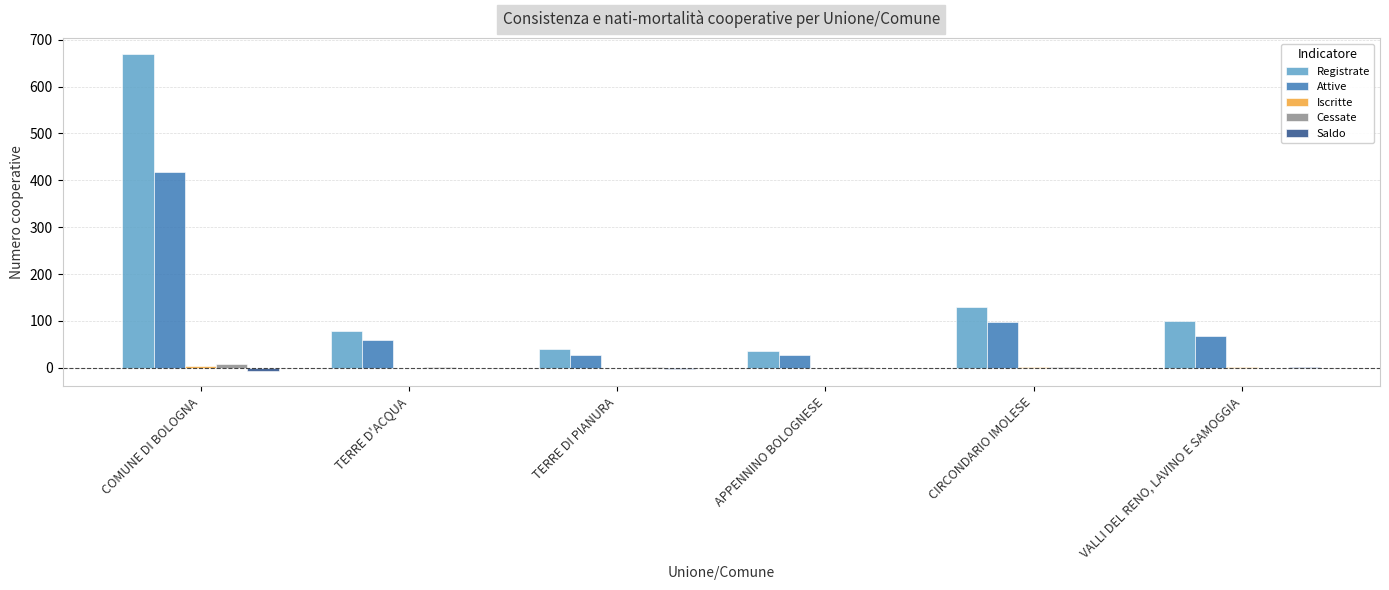

What is the greatest value displayed?

670